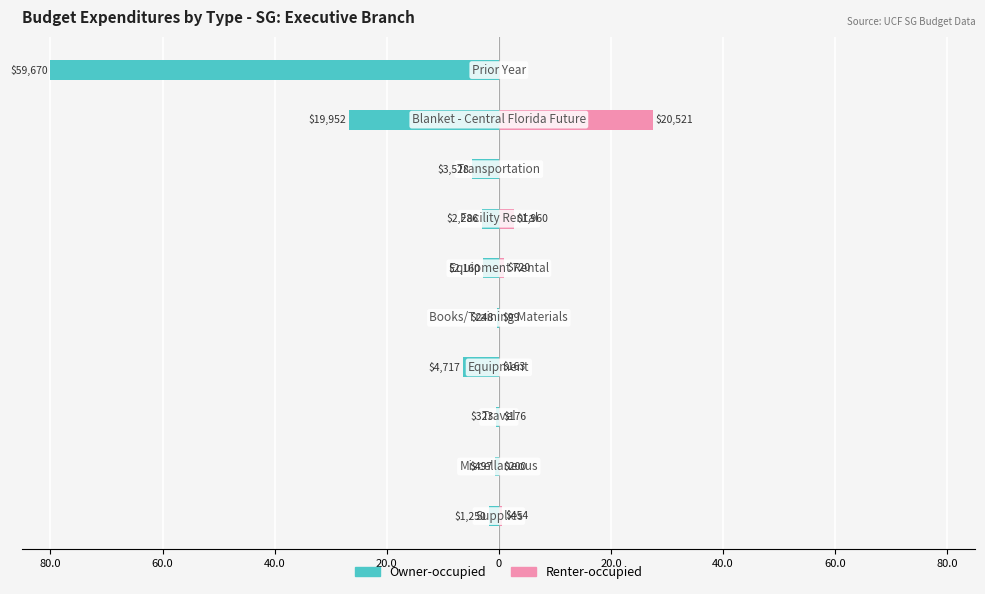

Is it true that Renter-occupied equals 4.0 at 40.0?

False